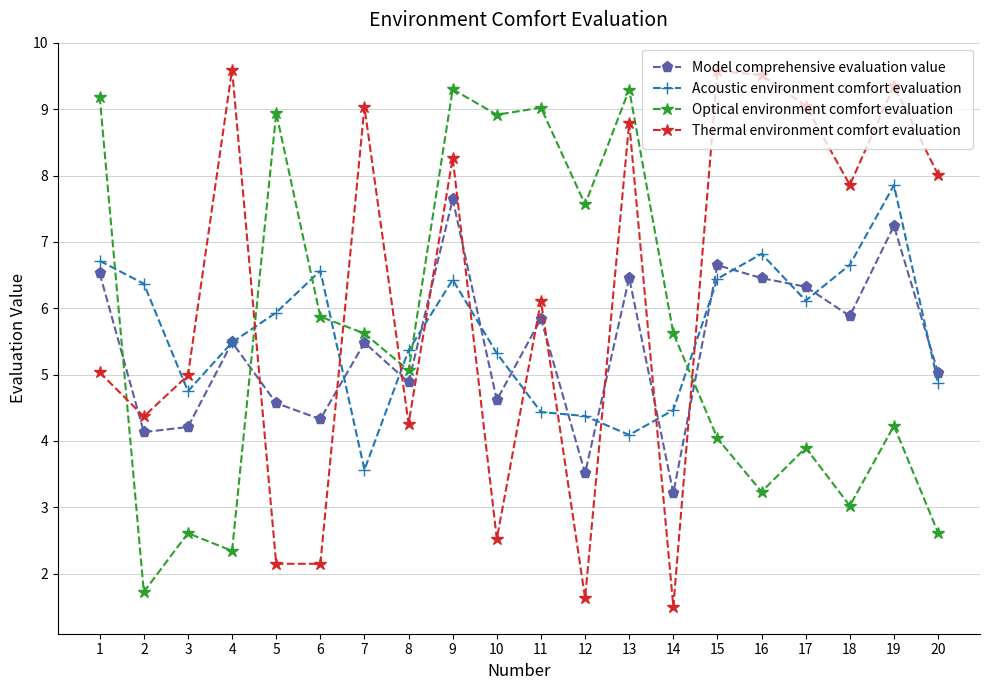

Rank the series by their maximum value, from lowest to highest.

Model comprehensive evaluation value, Acoustic environment comfort evaluation, Optical environment comfort evaluation, Thermal environment comfort evaluation